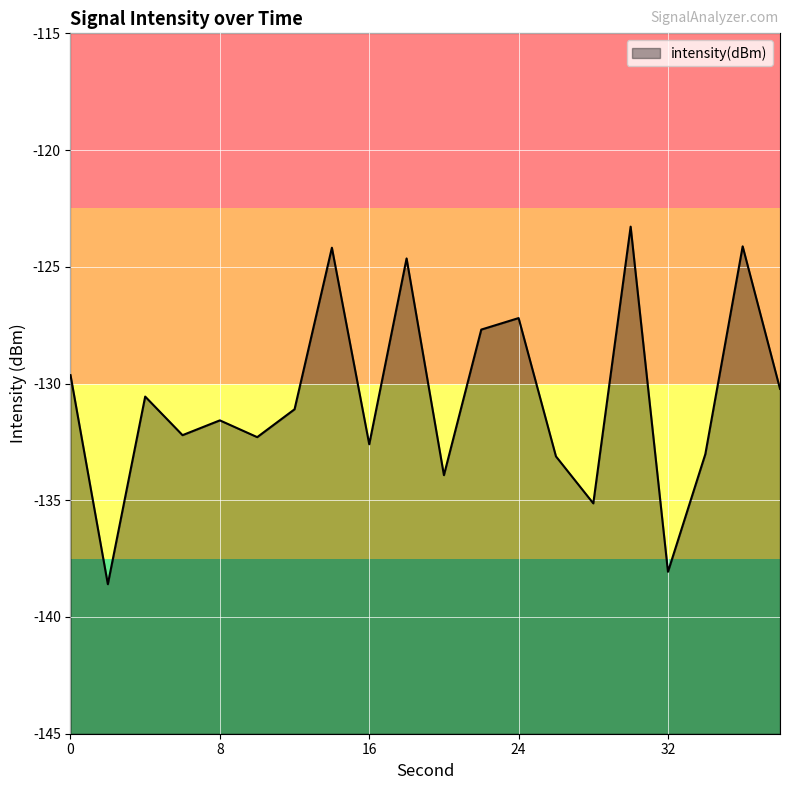

How many interior local peaks (higher than both neighbors) does the data have?

7